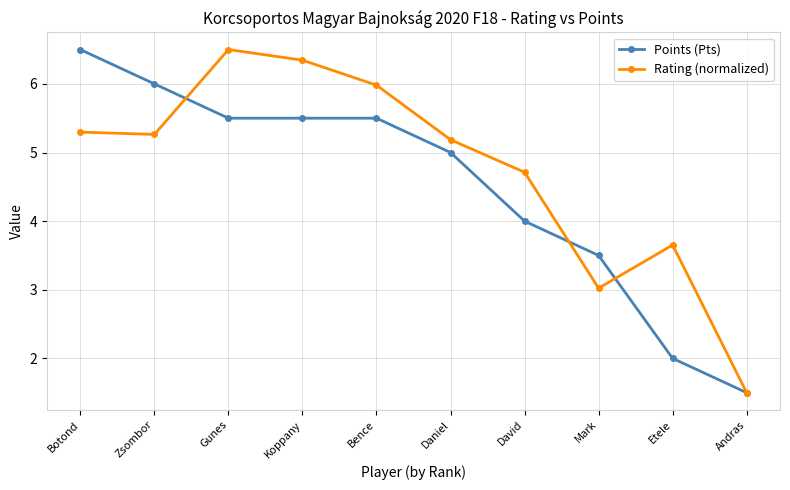

Does the chart display data point markers on the line(s)?

Yes